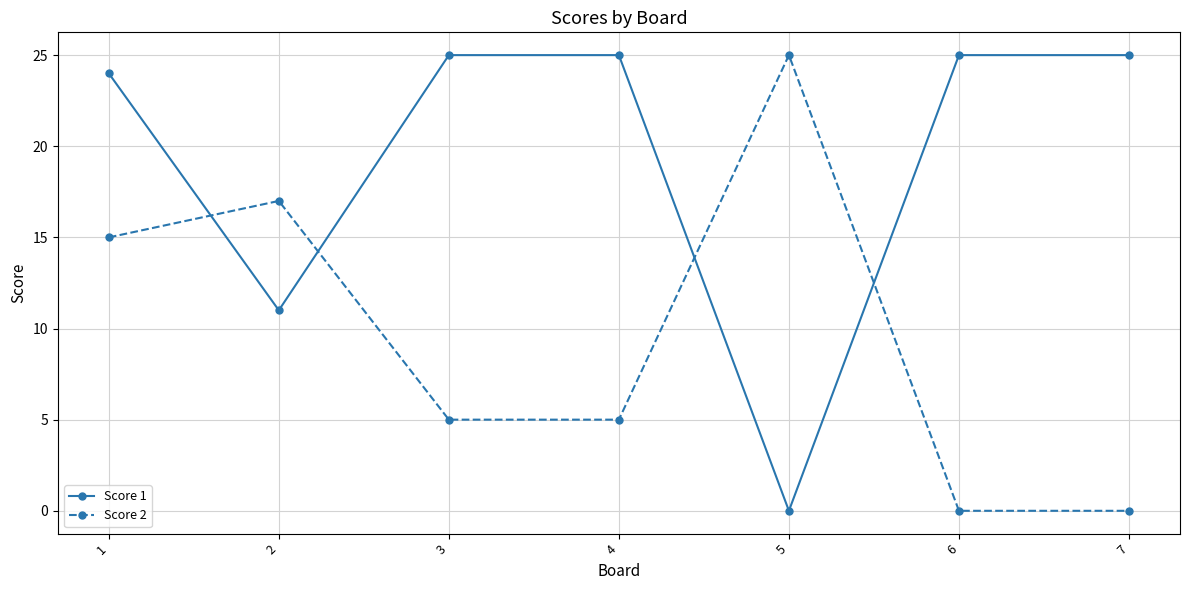

How many data points in Score 1 are less than 25?

3